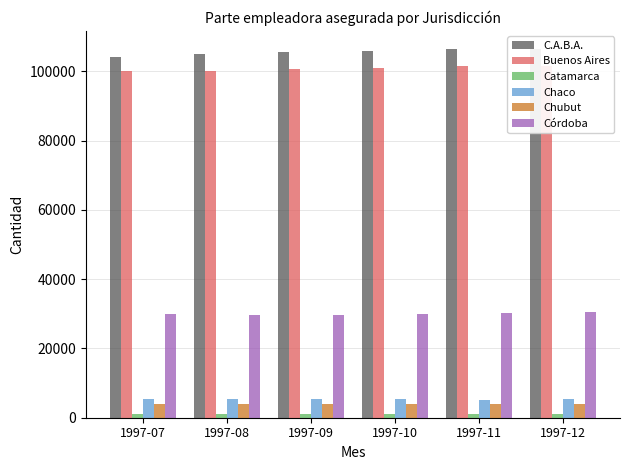

Is the value of Chaco at 1997-12 greater than the value of Buenos Aires at 1997-11?

No